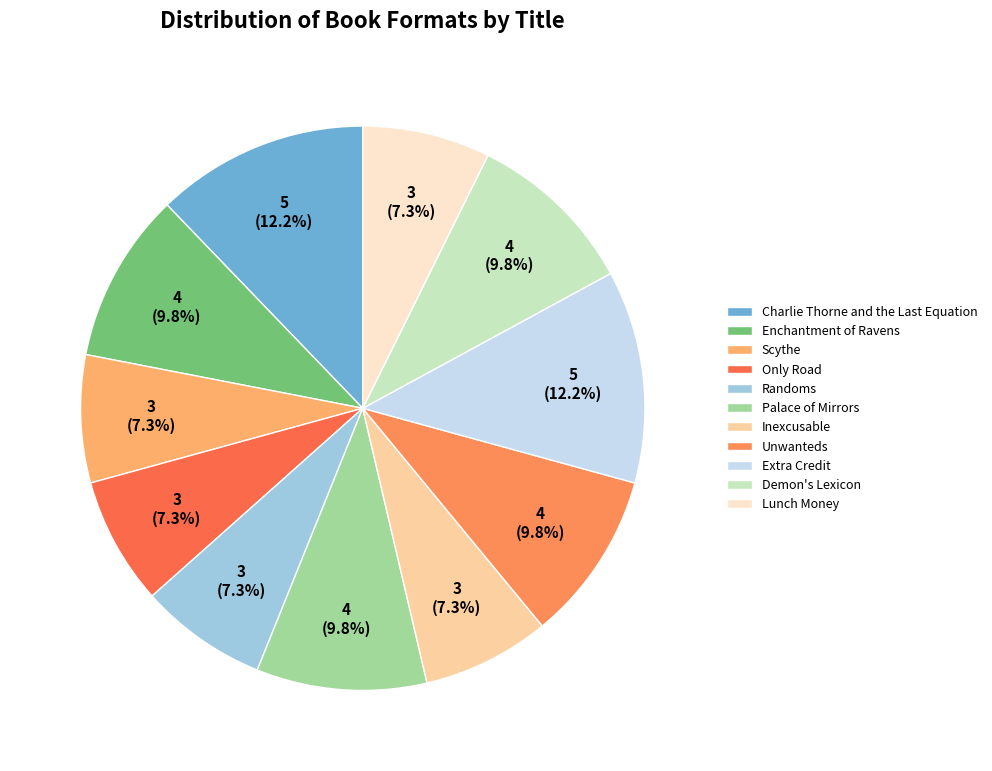

To the nearest percent, what is the average slice percentage?

9%